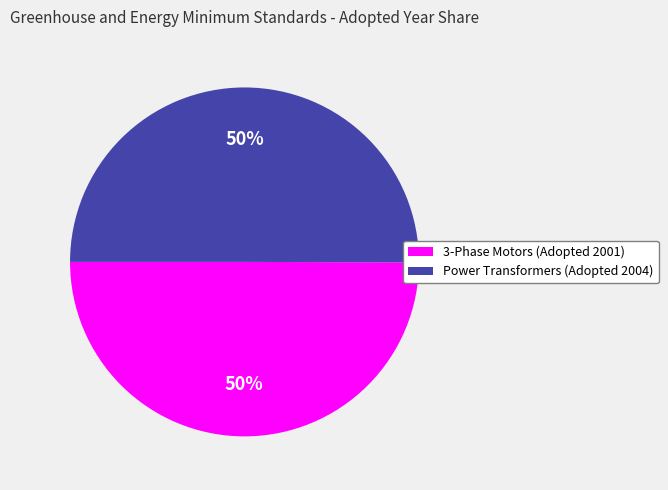

To the nearest percent, what is the combined percentage of Power Transformers (Adopted 2004) and 3-Phase Motors (Adopted 2001)?

100%